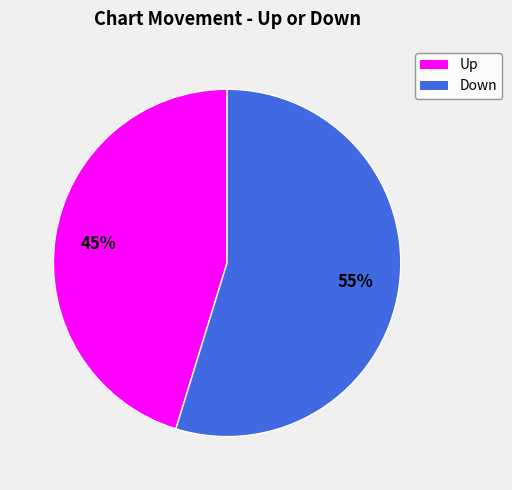

Does any single category account for the majority?

Yes